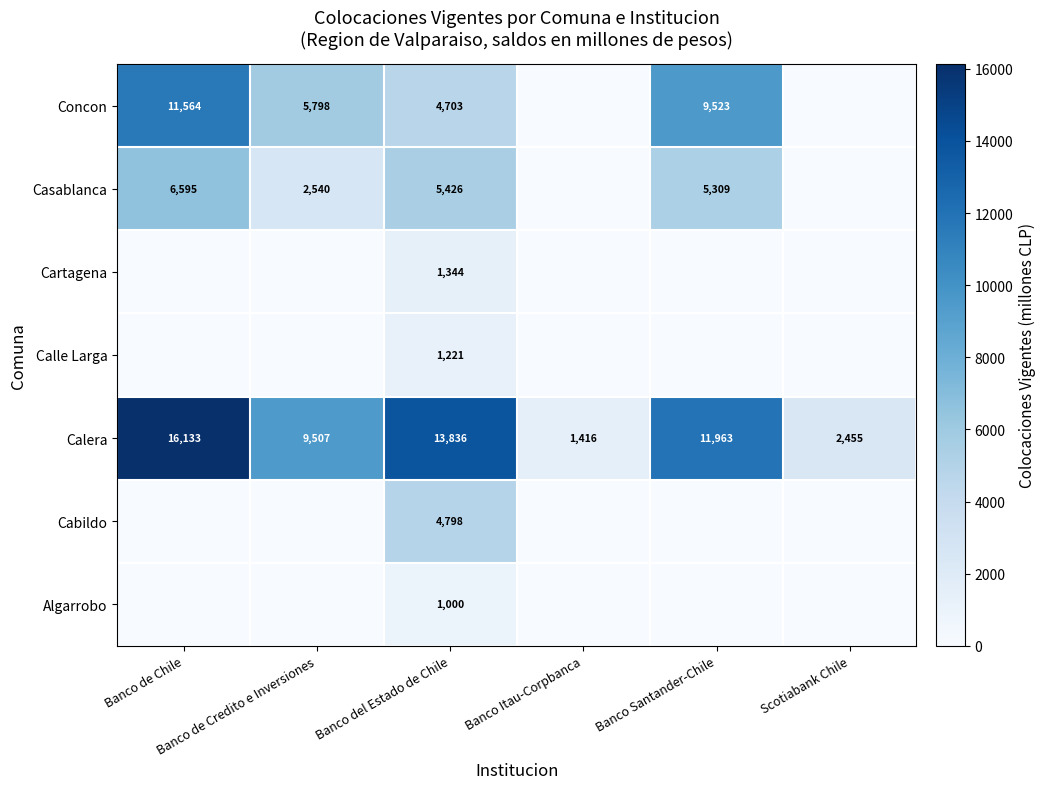

What is the greatest value displayed?

16133.0